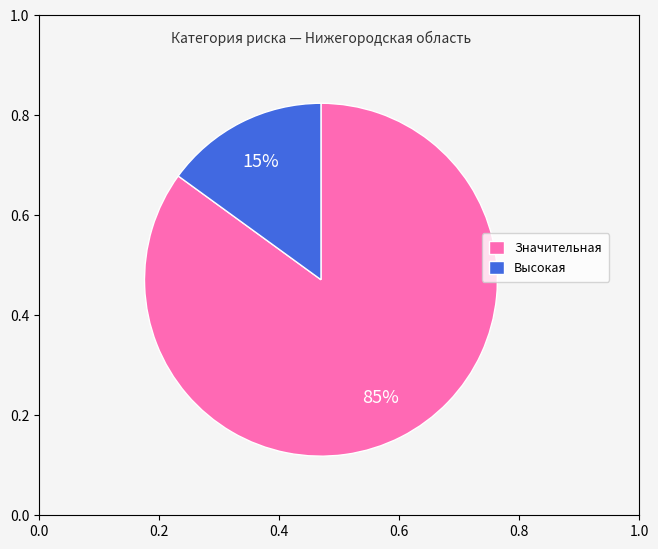

Count the number of slices in the pie.

2